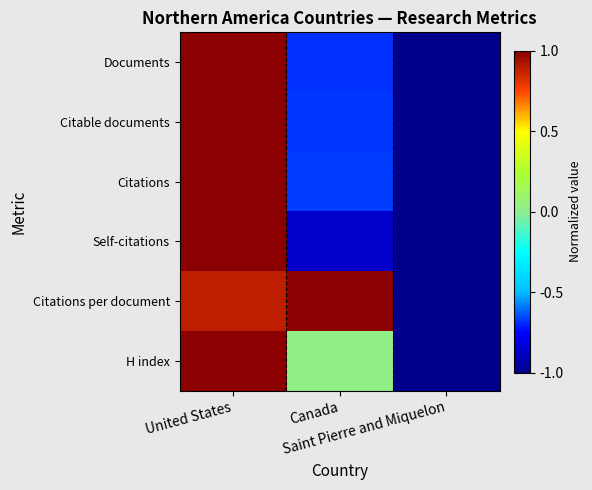

Reading left to right, what are all the values shown in this chart?

Documents: United States=1.0	Canada=-0.7	Saint Pierre and Miquelon=-1.0
Citable documents: United States=1.0	Canada=-0.7	Saint Pierre and Miquelon=-1.0
Citations: United States=1.0	Canada=-0.7	Saint Pierre and Miquelon=-1.0
Self-citations: United States=1.0	Canada=-0.9	Saint Pierre and Miquelon=-1.0
Citations per document: United States=0.9	Canada=1.0	Saint Pierre and Miquelon=-1.0
H index: United States=1.0	Canada=0.0	Saint Pierre and Miquelon=-1.0